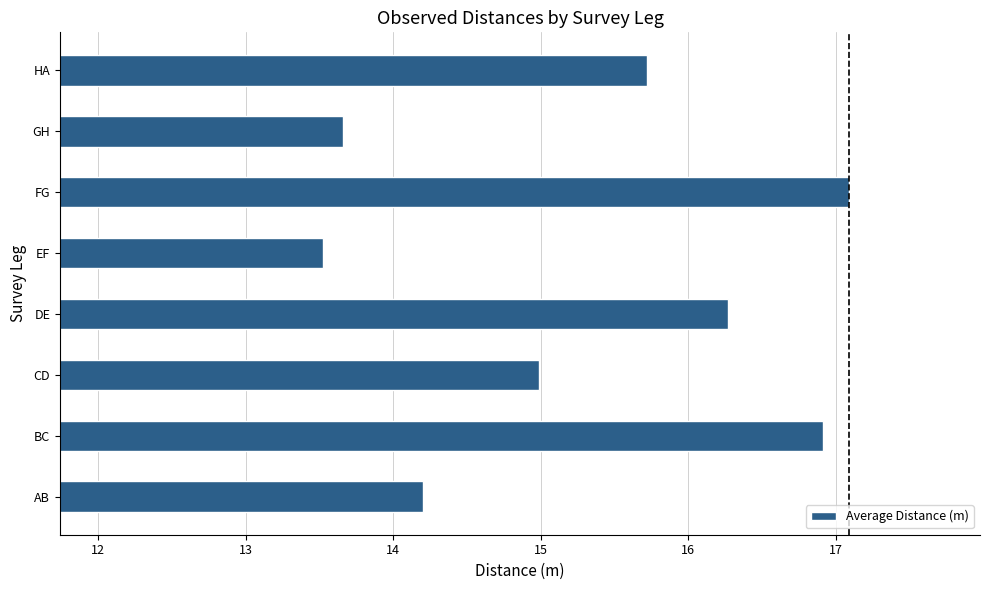

The value at GH is 13.7. True or false?

True